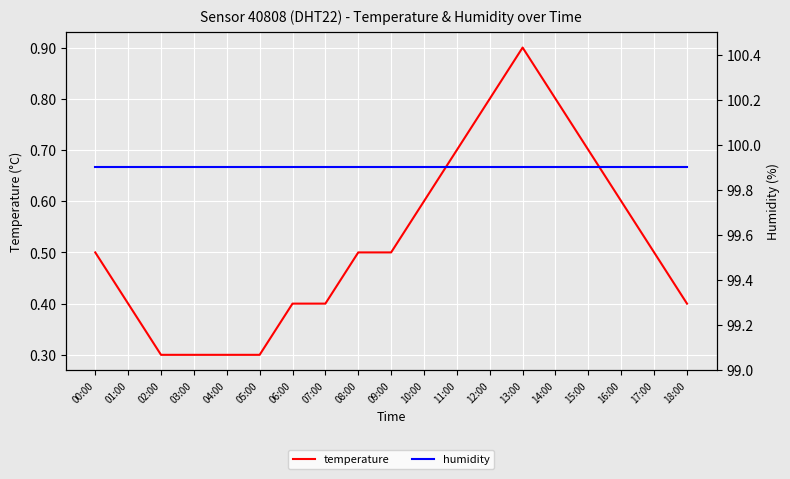

True or false: humidity has a value of 99.9 at 04:00.

True